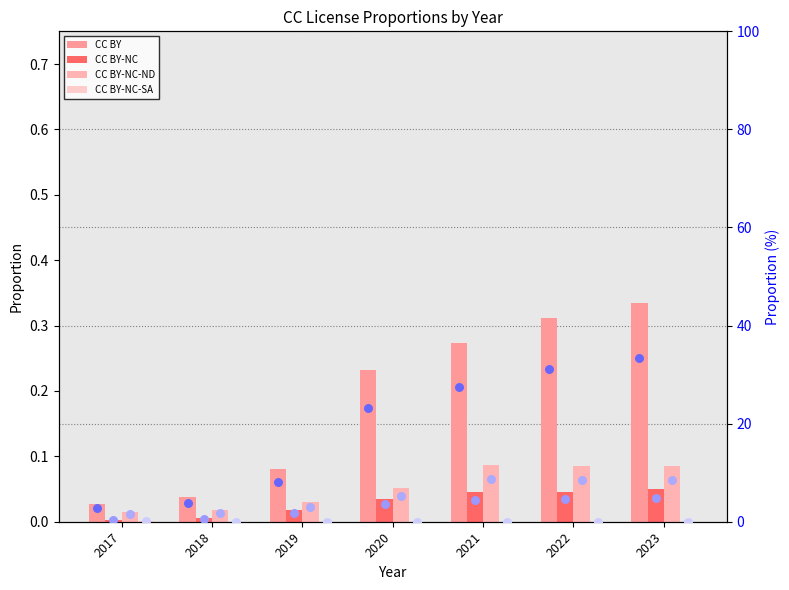

Which series reaches the minimum Y coordinate?

CC BY-NC-SA